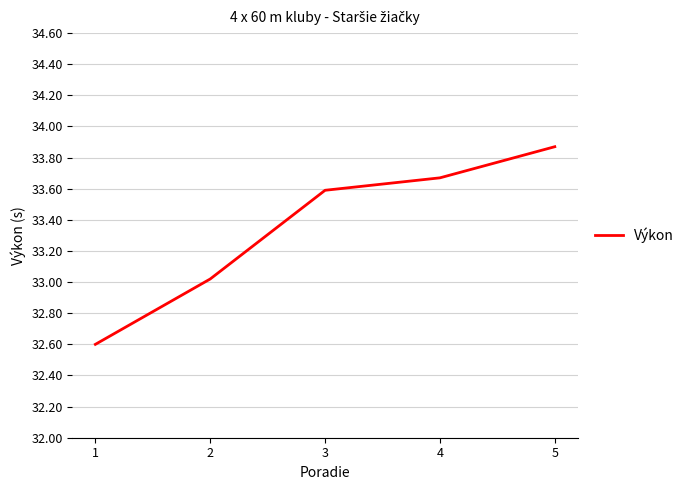

Is this an area chart (filled region under the line)?

No